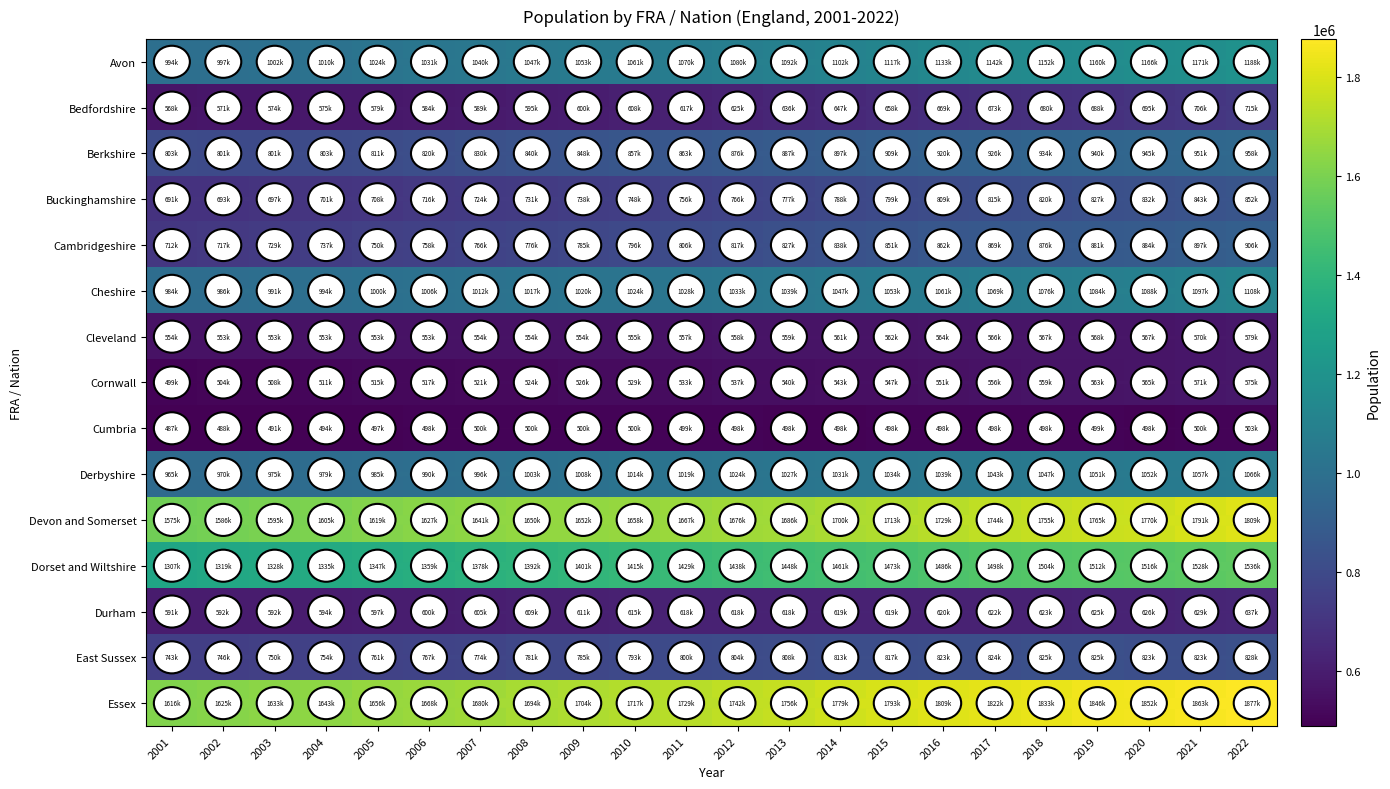

Reading left to right, what are all the values shown in this chart?

Avon: 2001=994032	2002=997027	2003=1002314	2004=1010330	2005=1024604	2006=1031918	2007=1040674	2008=1047210	2009=1053791	2010=1061749	2011=1070120	2012=1080068	2013=1092297	2014=1102356	2015=1117093	2016=1133563	2017=1142087	2018=1152594	2019=1160199	2020=1166857	2021=1171975	2022=1188552
Bedfordshire: 2001=568008	2002=571517	2003=574247	2004=575315	2005=579201	2006=584009	2007=589652	2008=595283	2009=600586	2010=608578	2011=617125	2012=625741	2013=636721	2014=647671	2015=658723	2016=669564	2017=673944	2018=680234	2019=688445	2020=695583	2021=706405	2022=715940
Berkshire: 2001=803280	2002=801321	2003=801706	2004=803833	2005=811837	2006=820084	2007=830314	2008=840928	2009=848612	2010=857570	2011=863937	2012=876112	2013=887207	2014=897767	2015=909113	2016=920301	2017=926825	2018=934602	2019=940145	2020=945073	2021=951031	2022=958803
Buckinghamshire: 2001=691838	2002=693829	2003=697761	2004=701647	2005=708988	2006=716573	2007=724534	2008=731996	2009=738991	2010=748270	2011=756445	2012=766108	2013=777590	2014=788561	2015=799782	2016=809750	2017=815350	2018=820875	2019=827293	2020=832773	2021=843473	2022=852589
Cambridgeshire: 2001=712143	2002=717710	2003=729521	2004=737930	2005=750871	2006=758777	2007=766781	2008=776835	2009=785201	2010=796661	2011=806769	2012=817454	2013=827484	2014=838791	2015=851257	2016=862377	2017=869702	2018=876713	2019=881675	2020=884999	2021=897217	2022=906814
Cheshire: 2001=984019	2002=986408	2003=991072	2004=994647	2005=1000364	2006=1006285	2007=1012966	2008=1017607	2009=1020832	2010=1024715	2011=1028693	2012=1033242	2013=1039226	2014=1047402	2015=1053731	2016=1061562	2017=1069436	2018=1076848	2019=1084619	2020=1088076	2021=1097956	2022=1108765
Cleveland: 2001=554339	2002=553543	2003=553448	2004=553098	2005=553501	2006=553841	2007=554036	2008=554815	2009=554648	2010=555725	2011=557444	2012=558604	2013=559814	2014=561607	2015=562887	2016=564665	2017=566149	2018=567130	2019=568094	2020=567620	2021=570155	2022=579287
Cornwall: 2001=499937	2002=504644	2003=508579	2004=511810	2005=515098	2006=517984	2007=521957	2008=524973	2009=526365	2010=529794	2011=533760	2012=537411	2013=540061	2014=543778	2015=547334	2016=551203	2017=556921	2018=559961	2019=563695	2020=565045	2021=571948	2022=575413
Cumbria: 2001=487795	2002=488681	2003=491329	2004=494918	2005=497040	2006=498813	2007=500779	2008=500916	2009=500786	2010=500165	2011=499817	2012=498835	2013=498080	2014=498303	2015=498718	2016=498946	2017=498693	2018=498941	2019=499171	2020=498439	2021=500729	2022=503033
Derbyshire: 2001=965614	2002=970388	2003=975069	2004=979971	2005=985479	2006=990759	2007=996511	2008=1003103	2009=1008297	2010=1014983	2011=1019631	2012=1024394	2013=1027814	2014=1031646	2015=1034779	2016=1039840	2017=1043986	2018=1047321	2019=1051894	2020=1052832	2021=1057970	2022=1066954
Devon and Somerset: 2001=1575194	2002=1586143	2003=1595473	2004=1605460	2005=1619652	2006=1627879	2007=1641885	2008=1650147	2009=1652337	2010=1658187	2011=1667072	2012=1676670	2013=1686365	2014=1700743	2015=1713742	2016=1729218	2017=1744870	2018=1755782	2019=1765324	2020=1770631	2021=1791743	2022=1809512
Dorset and Wiltshire: 2001=1307062	2002=1319700	2003=1328851	2004=1335833	2005=1347649	2006=1359093	2007=1378313	2008=1392771	2009=1401597	2010=1415215	2011=1429366	2012=1438644	2013=1448633	2014=1461763	2015=1473409	2016=1486686	2017=1498906	2018=1504545	2019=1512800	2020=1516855	2021=1528400	2022=1536714
Durham: 2001=591572	2002=592012	2003=592842	2004=594490	2005=597505	2006=600857	2007=605592	2008=609311	2009=611666	2010=615656	2011=618578	2012=618679	2013=618770	2014=619429	2015=619912	2016=620689	2017=622452	2018=623059	2019=625094	2020=626031	2021=629657	2022=637596
East Sussex: 2001=743079	2002=746670	2003=750994	2004=754854	2005=761382	2006=767089	2007=774052	2008=781216	2009=785954	2010=793146	2011=800161	2012=804409	2013=808677	2014=813576	2015=817971	2016=823185	2017=824197	2018=825969	2019=825181	2020=823078	2021=823315	2022=828685
Essex: 2001=1616258	2002=1625032	2003=1633493	2004=1643176	2005=1656371	2006=1668283	2007=1680058	2008=1694955	2009=1704519	2010=1717620	2011=1729141	2012=1742829	2013=1756952	2014=1779577	2015=1793535	2016=1809967	2017=1822045	2018=1833375	2019=1846380	2020=1852594	2021=1863314	2022=1877301